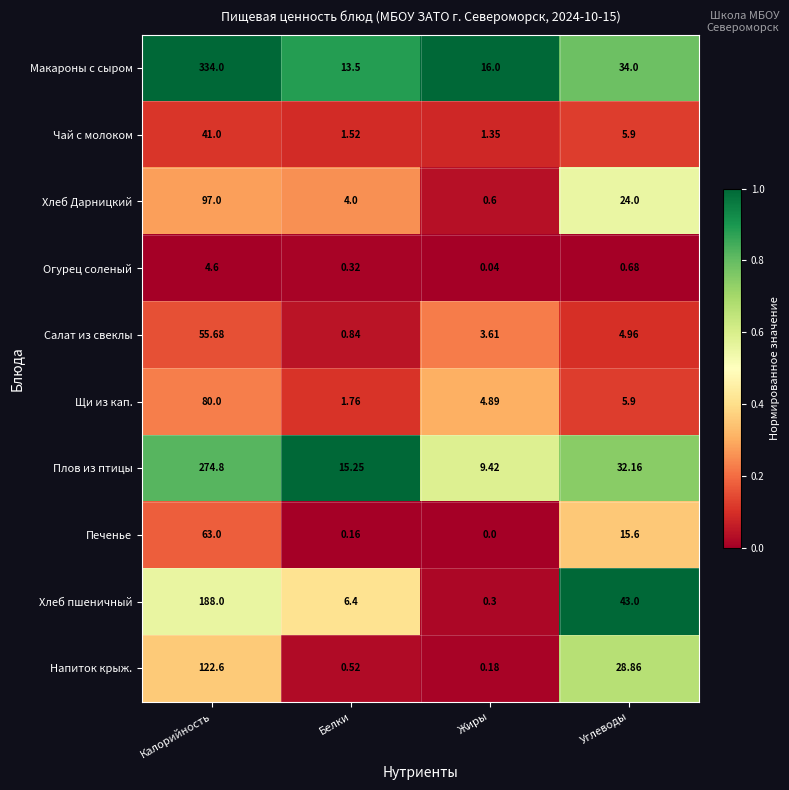

At how many categories does at least one series exceed 0?

4